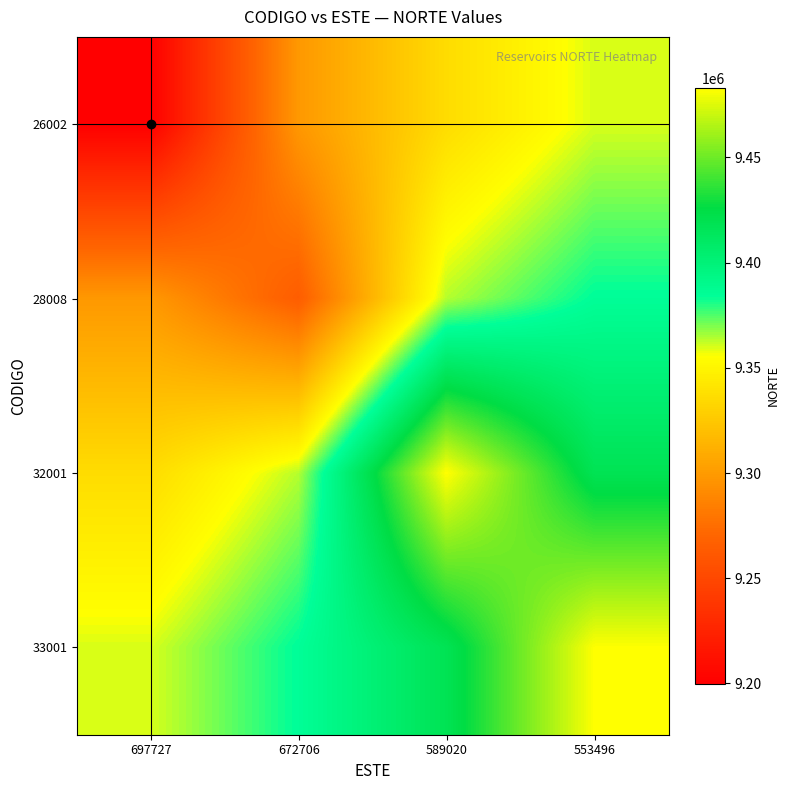

At how many categories does at least one series exceed 9216397?

4